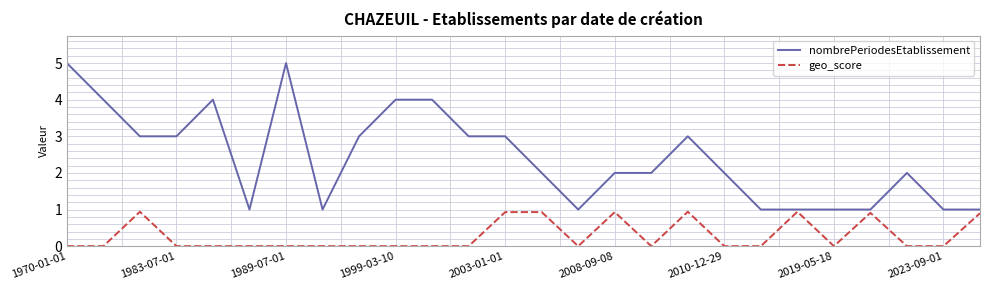

True or false: geo_score and nombrePeriodesEtablissement cross at least once.

False